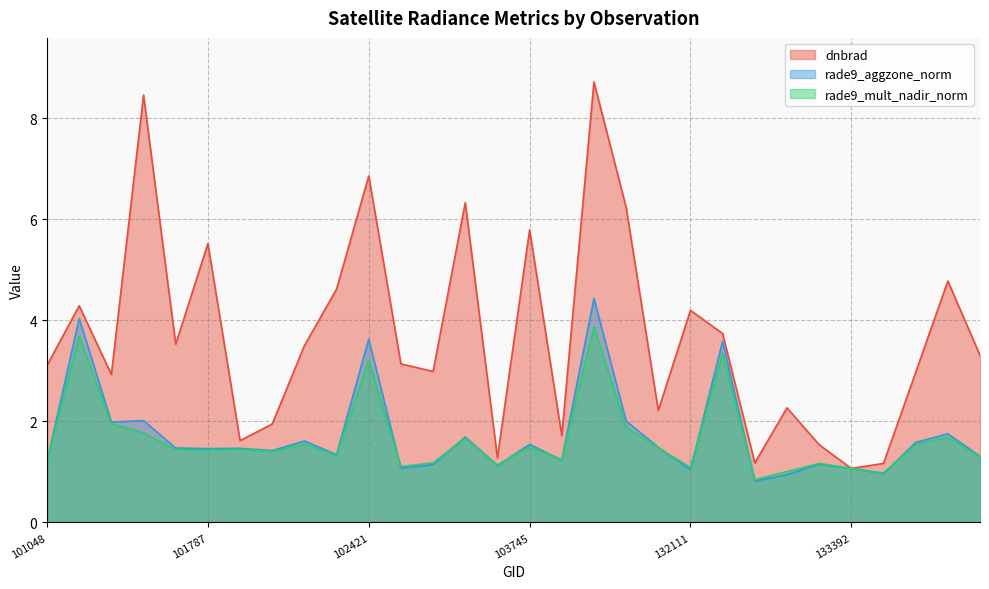

What is the total value across all series at 103745?

8.8